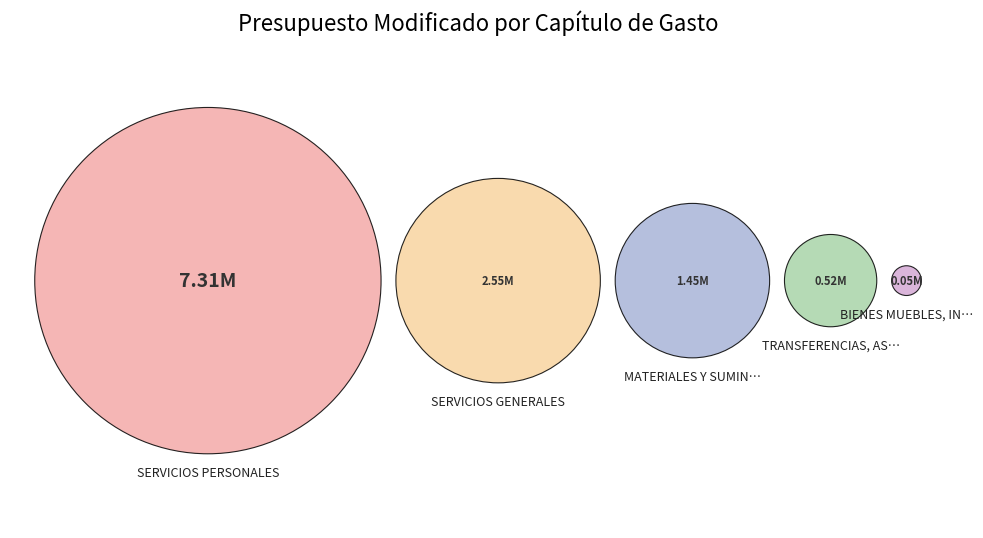

Which category accounts for the majority?

SERVICIOS PERSONALES